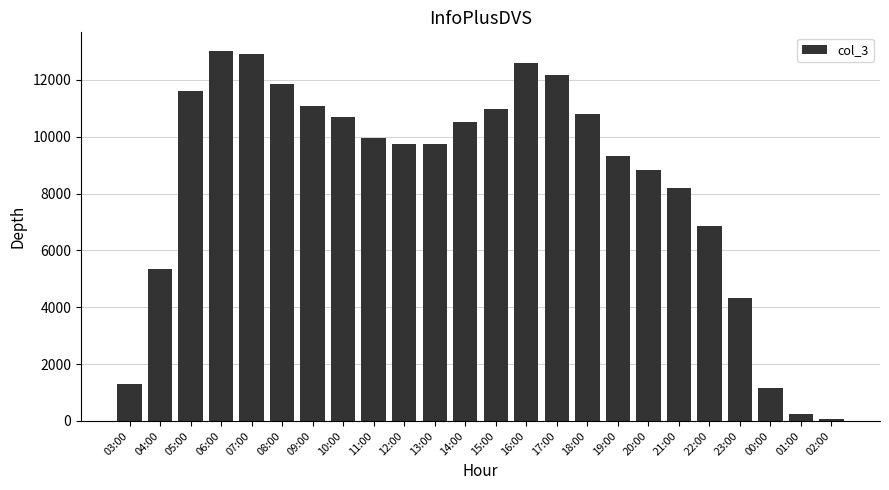

What position from the left is 14:00?

12